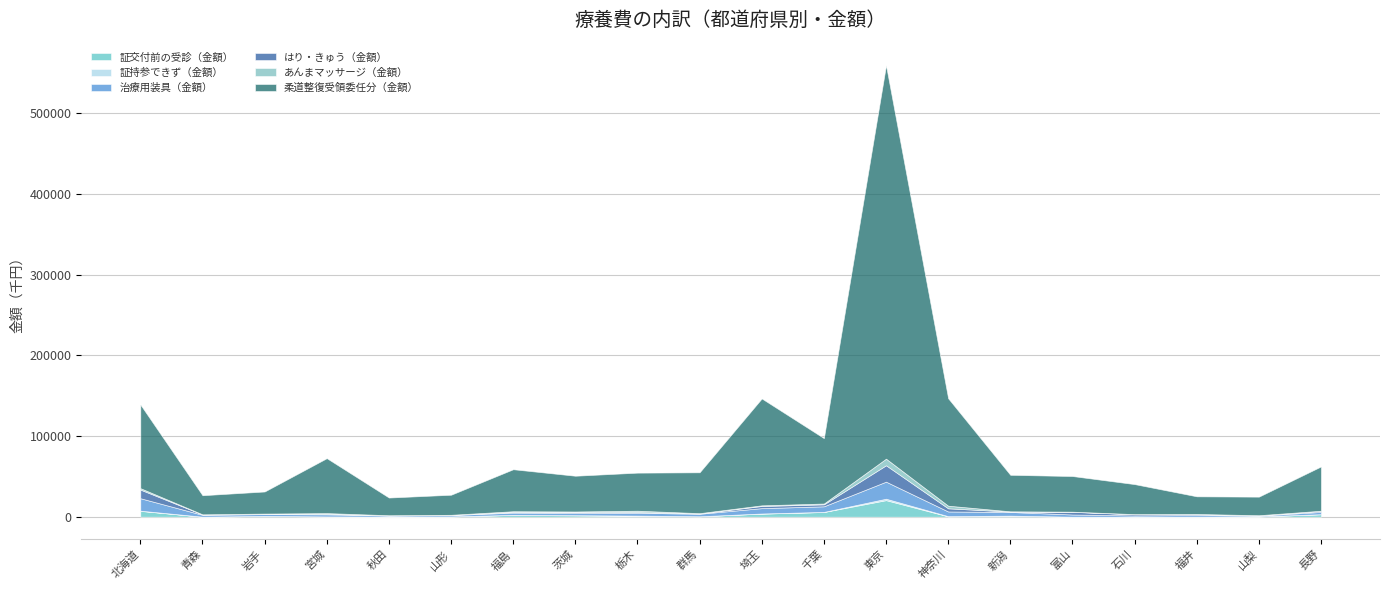

What is the greatest value displayed?

487877.4